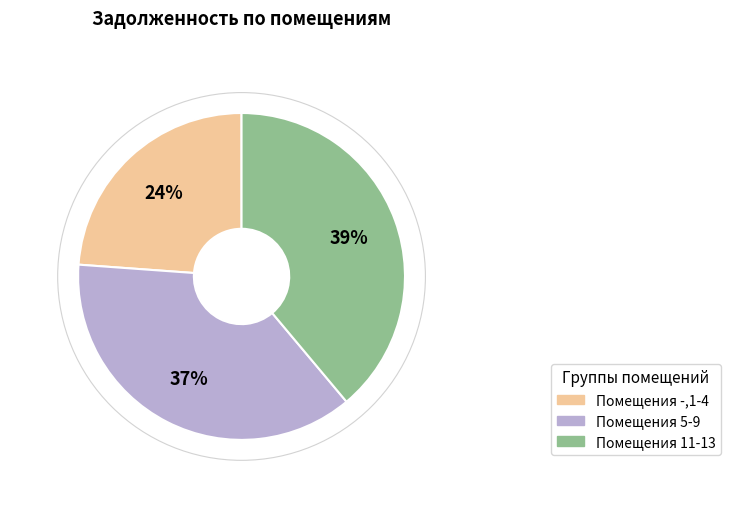

Is there any slice that represents more than half of the pie?

No